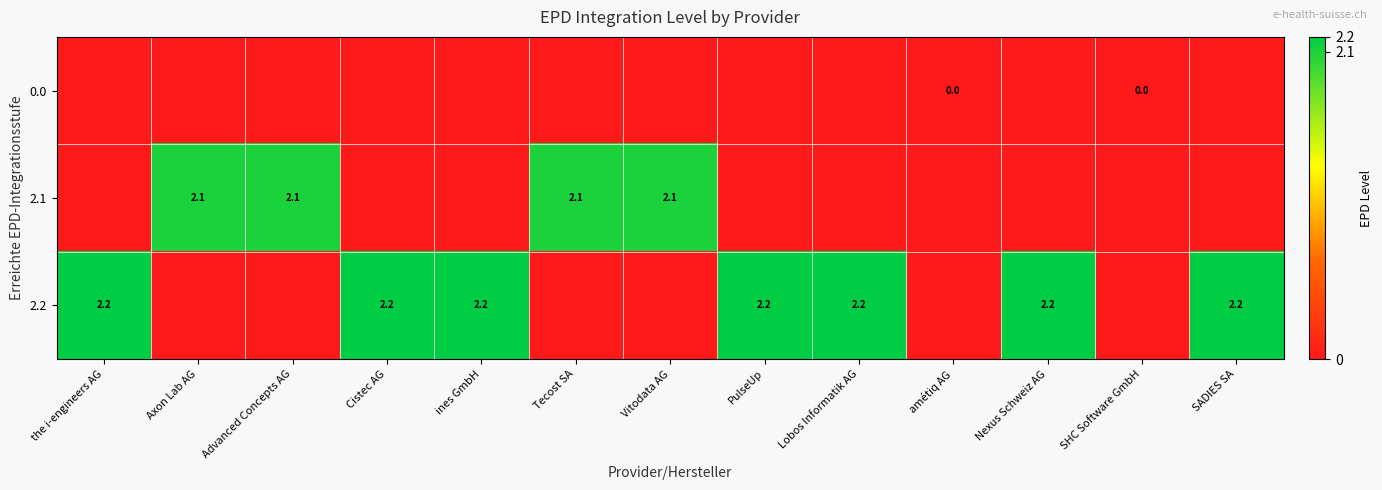

True or false: 2.1 has a value of 2.1 at Vitodata AG.

True